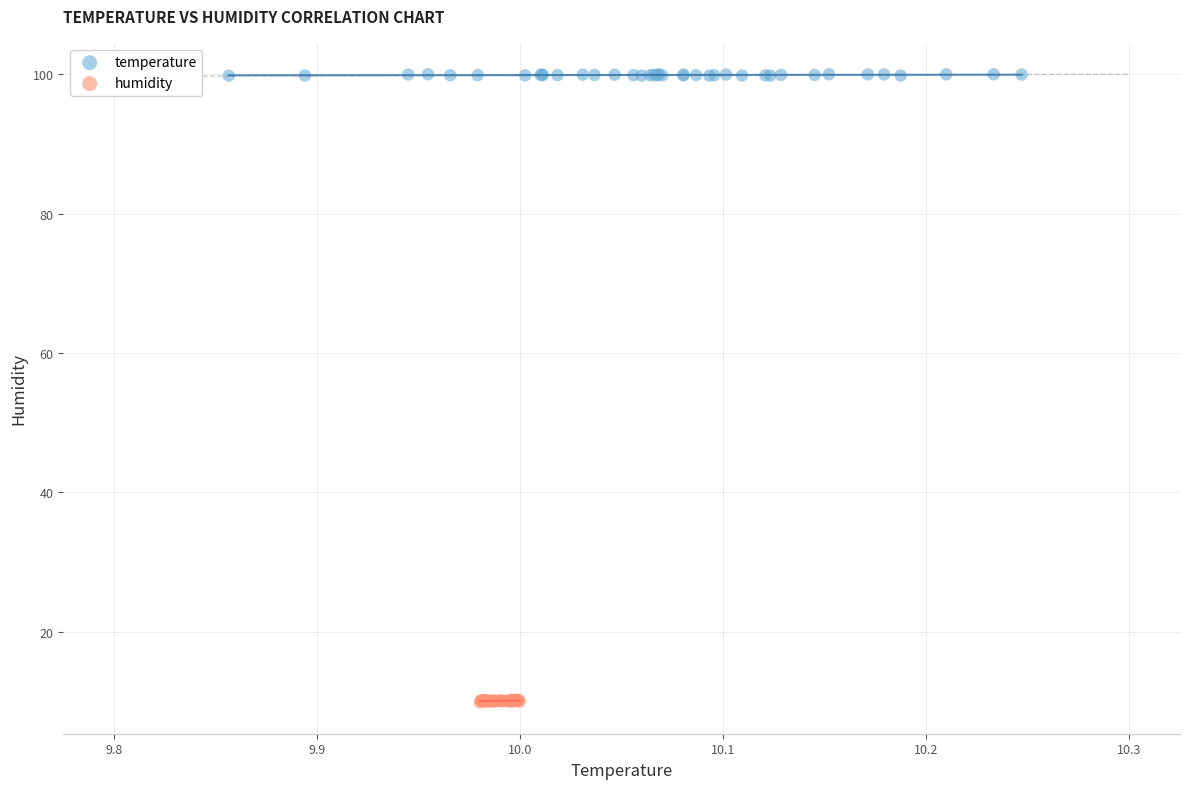

Which series reaches the minimum Y coordinate?

humidity